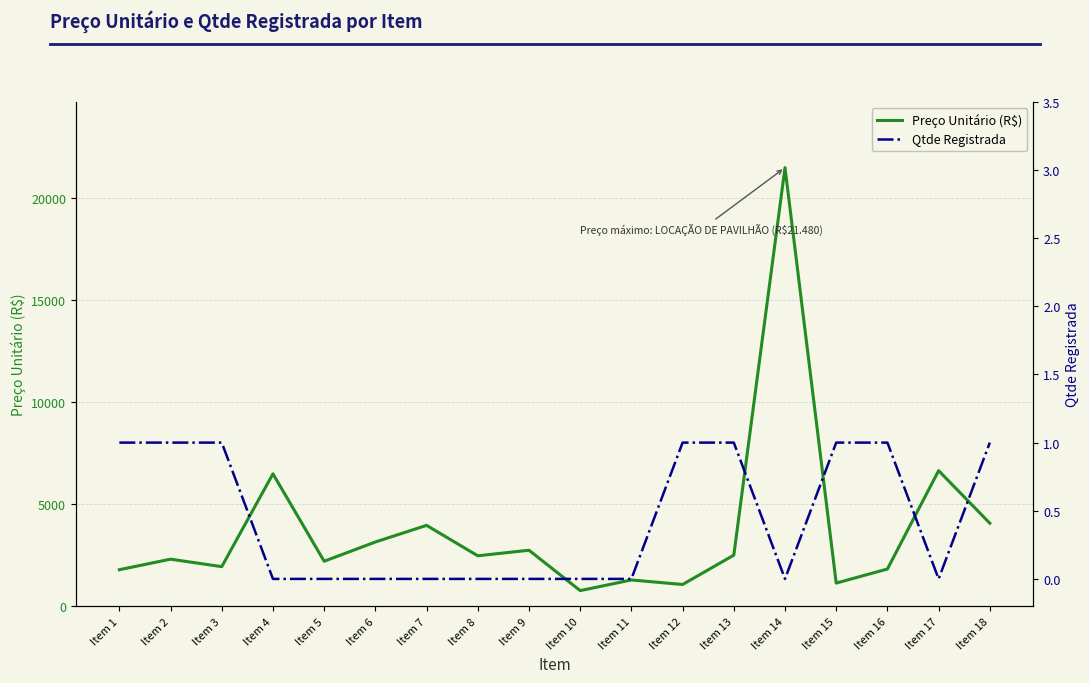

True or false: Preço Unitário (R$) has a value of 993 at Item 13.

False